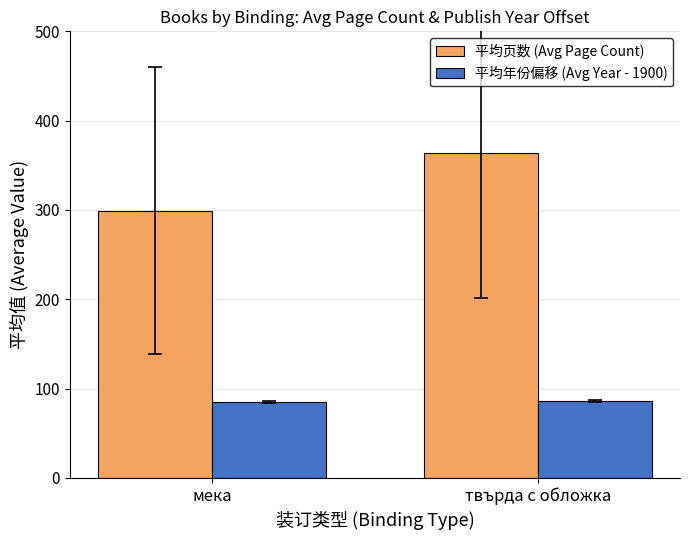

What is the label of the 1st bar from the left?

мека